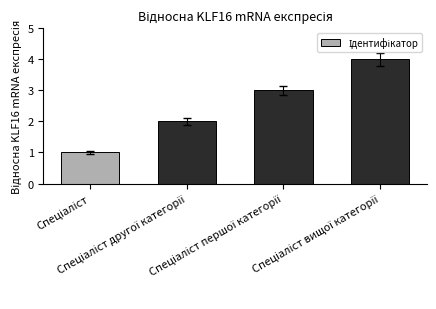

What is the maximum value shown in the chart?

4